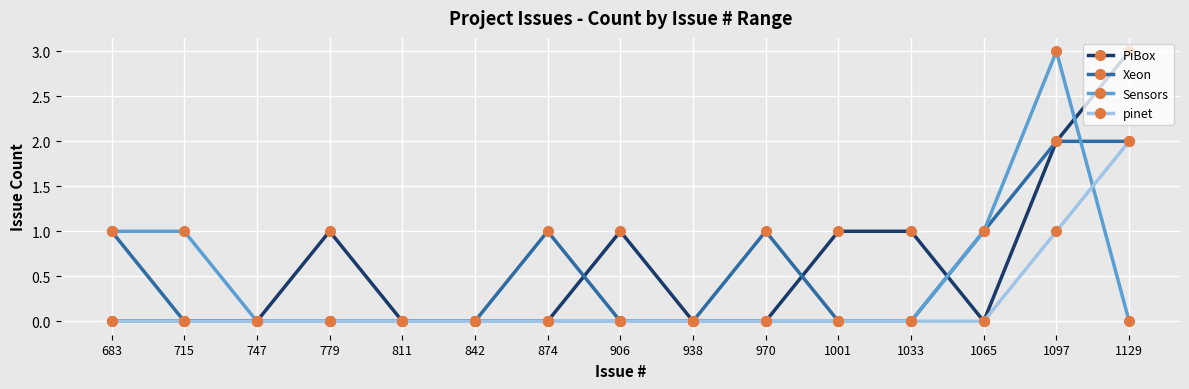

Reading right to left, extract all data points from this chart.

PiBox: 3	2	0	1	1	0	0	1	0	0	0	1	0	0	0
Xeon: 2	2	1	0	0	1	0	0	1	0	0	0	0	0	1
Sensors: 0	3	1	0	0	0	0	0	0	0	0	0	0	1	1
pinet: 2	1	0	0	0	0	0	0	0	0	0	0	0	0	0